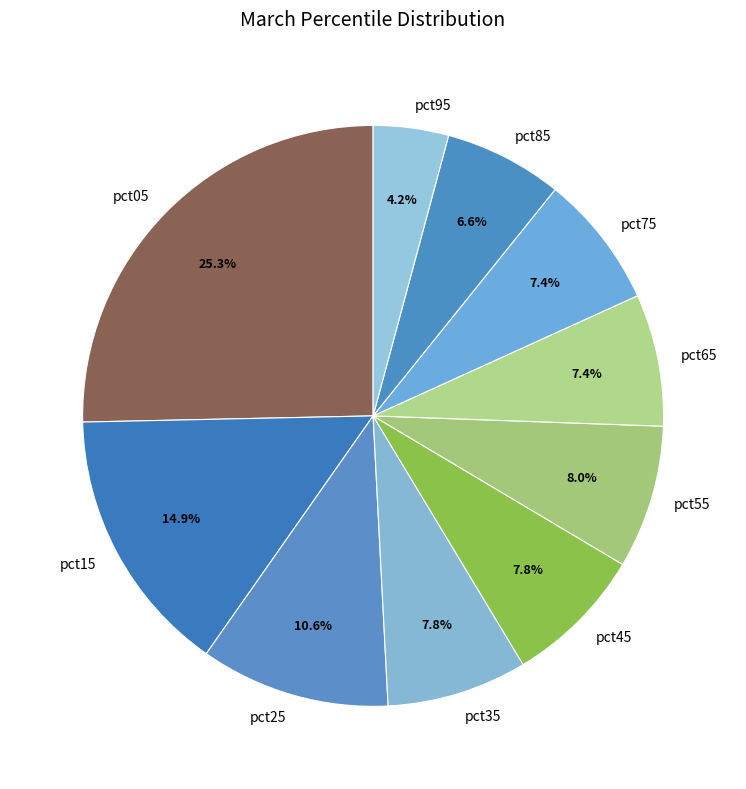

How many segments does this pie chart have?

10